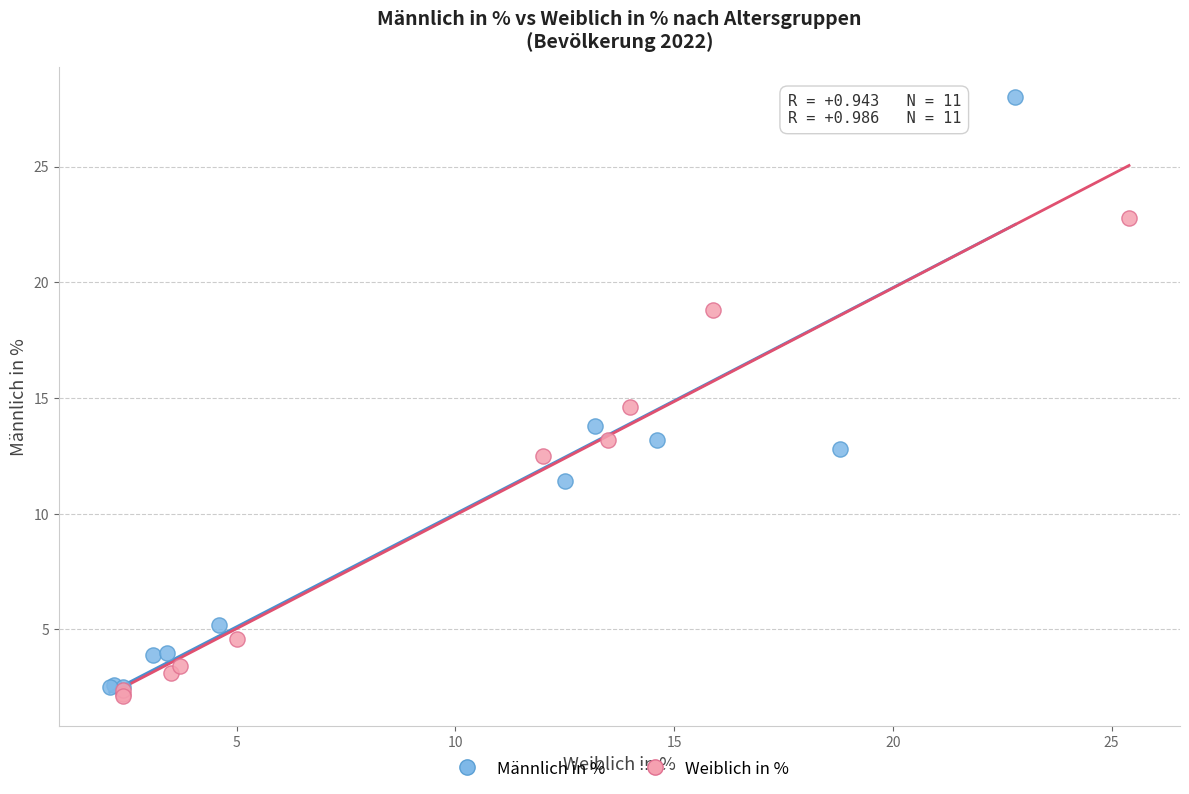

Which series contains the highest Y value?

Männlich in %